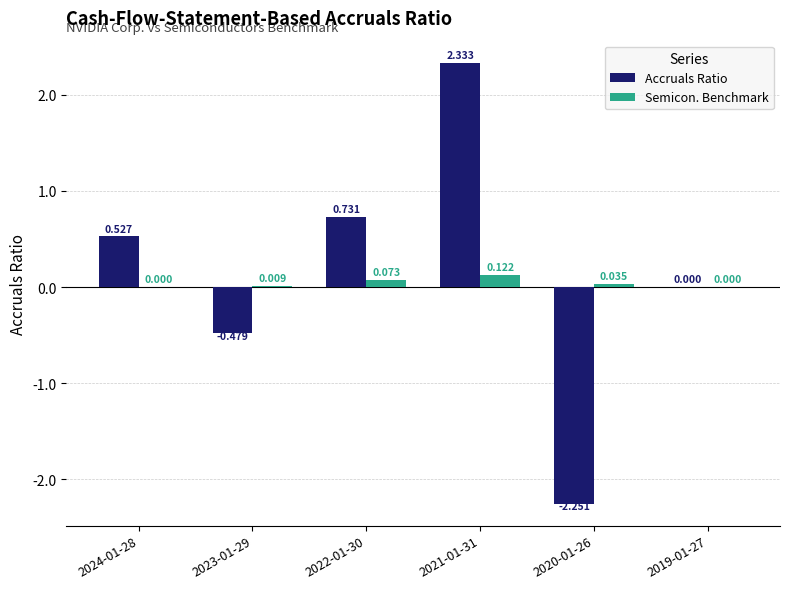

How many groups of bars are there?

6